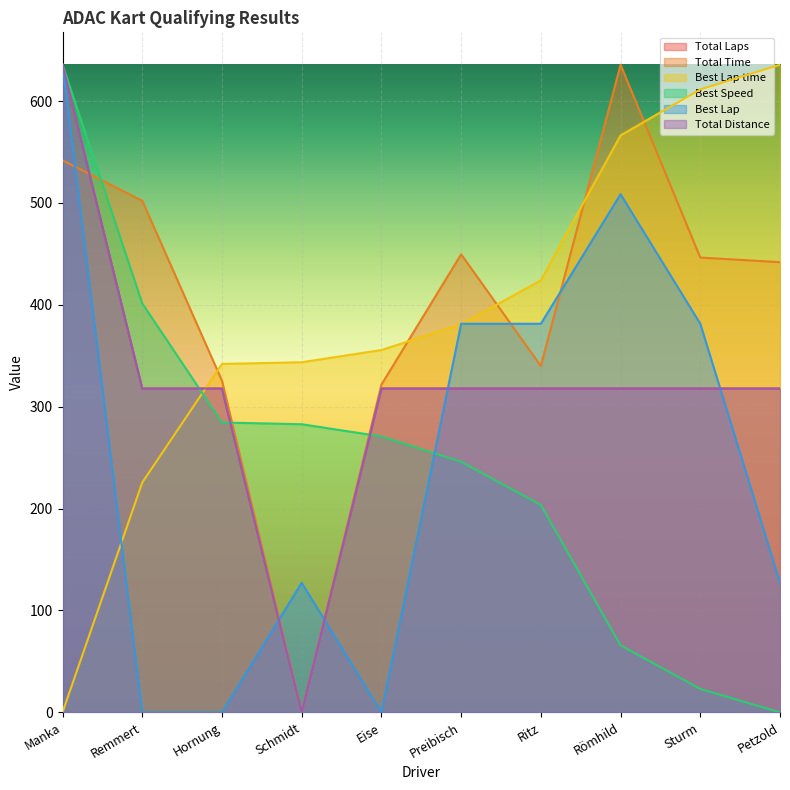

After their last crossing, which series has the higher values: Best Speed or Best Lap?

Best Lap